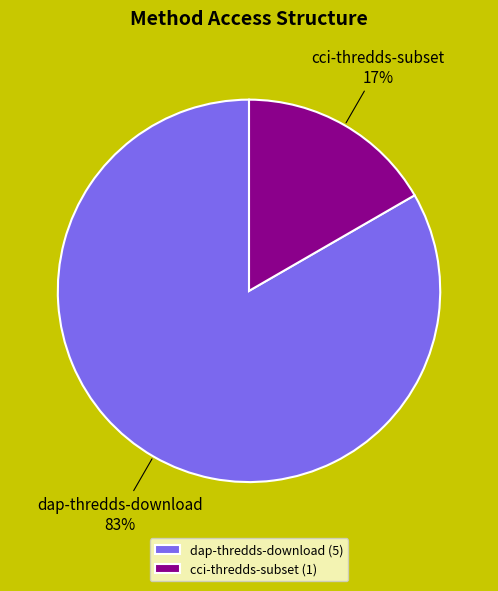

To the nearest percent, what percentage of the pie is dap-thredds-download?

83%